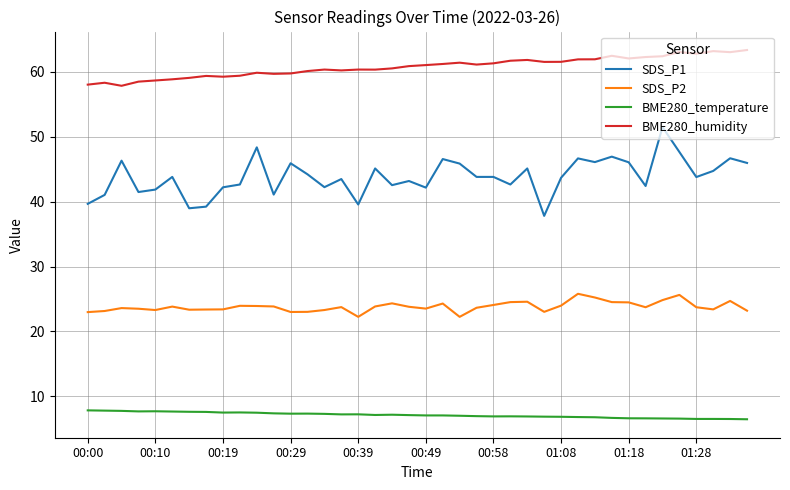

List the series in order of their peak value, lowest first.

BME280_temperature, SDS_P2, SDS_P1, BME280_humidity